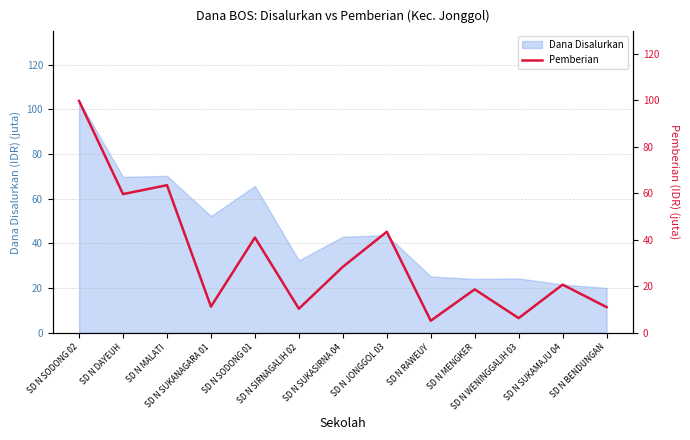

Which has a higher value, SD N BENDUNGAN or SD N JONGGOL 03?

SD N JONGGOL 03